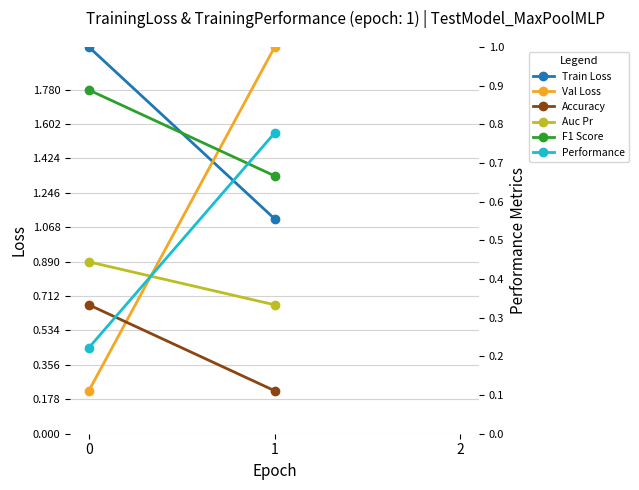

What is the difference between the Train Loss values at 0 and 1?

0.9